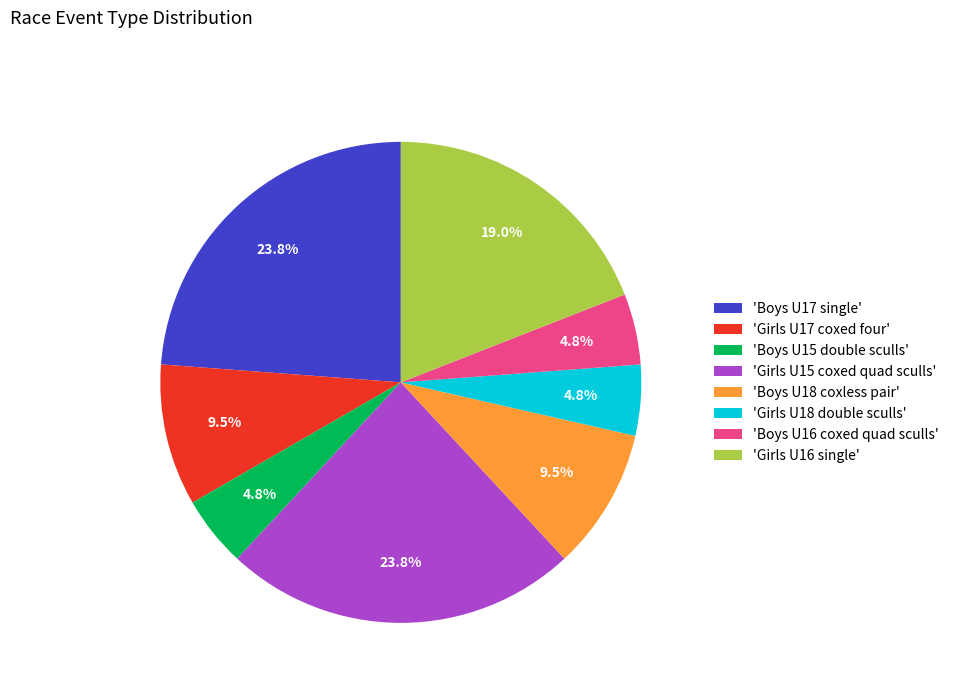

Which has a higher value, 'Boys U17 single' or 'Girls U17 coxed four'?

'Boys U17 single'